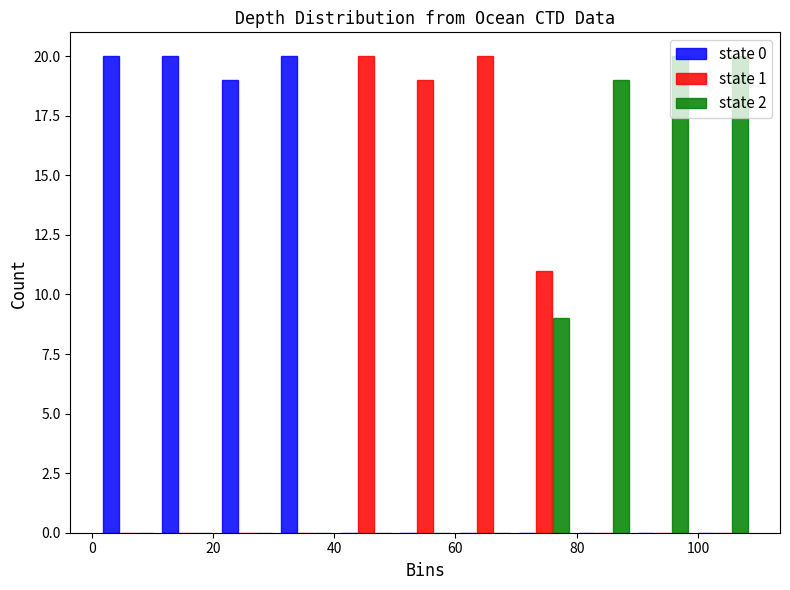

Reading left to right, list every range on the x-axis with the height of the bar of each series over it. Neither the bar edges nor the heights are printed on the chart, so give them approximately, as read against the axes.

2 to 10: state 0=20	state 1=0	state 2=0
10 to 20: state 0=20	state 1=0	state 2=0
20 to 30: state 0=19	state 1=0	state 2=0
30 to 40: state 0=20	state 1=0	state 2=0
40 to 50: state 0=0	state 1=20	state 2=0
50 to 60: state 0=0	state 1=19	state 2=0
60 to 70: state 0=0	state 1=20	state 2=0
70 to 80: state 0=0	state 1=11	state 2=9
80 to 90: state 0=0	state 1=0	state 2=19
90 to 100: state 0=0	state 1=0	state 2=20
100 to 110: state 0=0	state 1=0	state 2=20